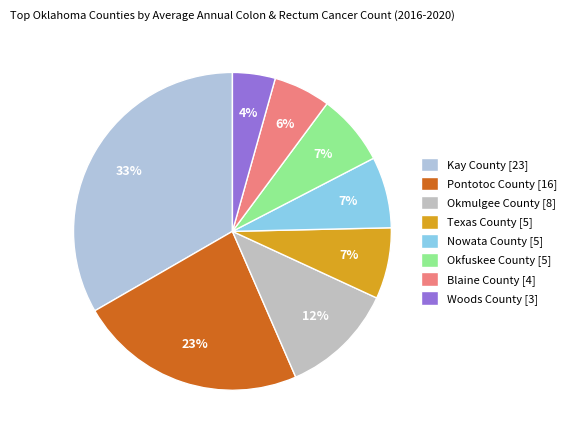

To the nearest percent, what portion does Pontotoc County represent?

23%